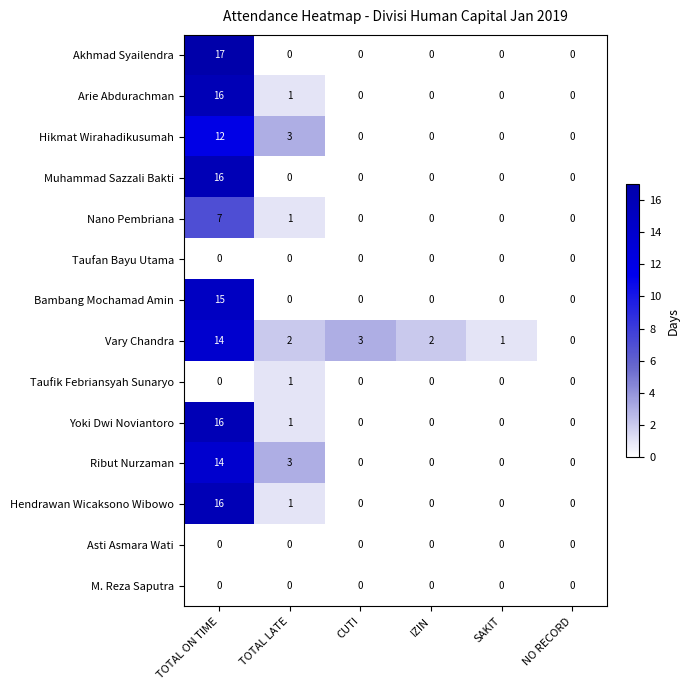

What is the sum of all Vary Chandra values?

22